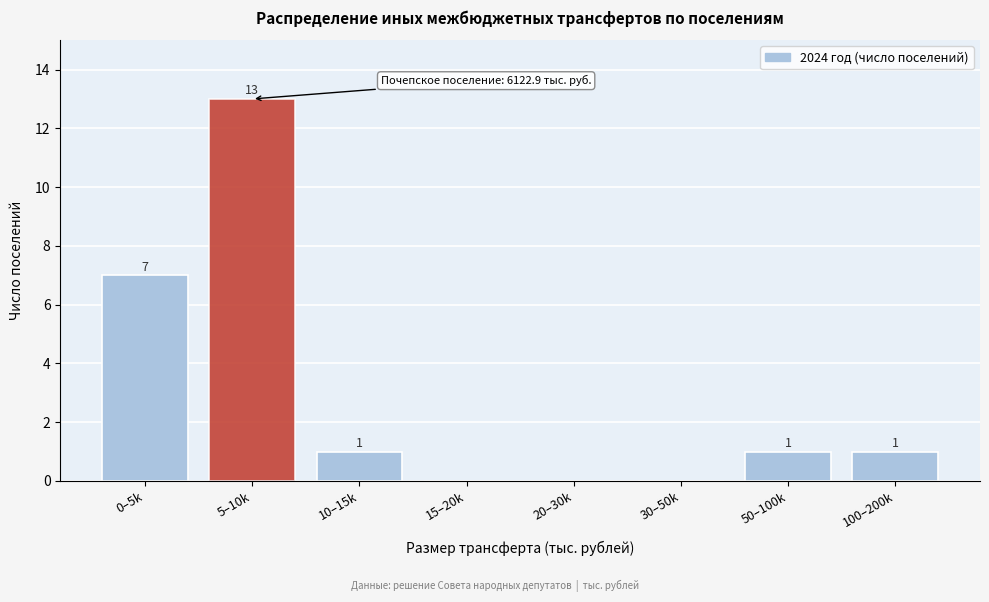

Reading right to left, what are all the values shown in this chart?

100–200k=1	50–100k=1	30–50k=0	20–30k=0	15–20k=0	10–15k=1	5–10k=13	0–5k=7